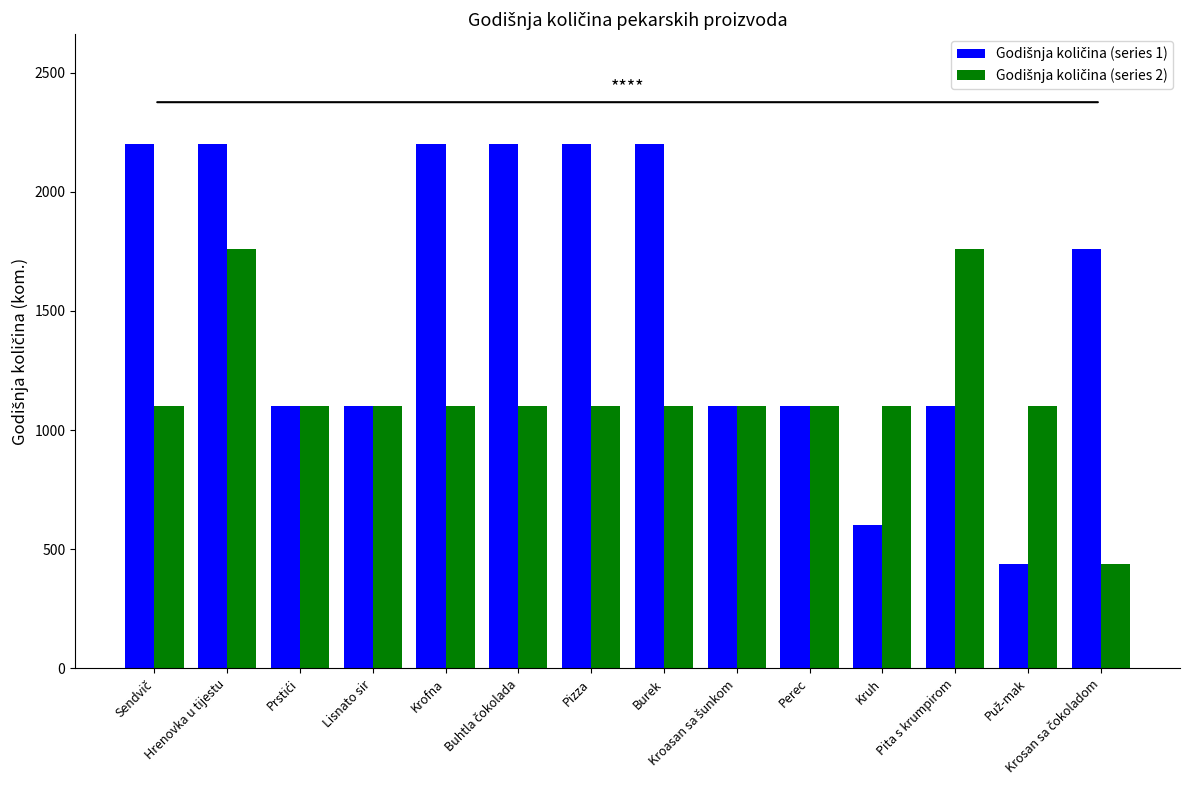

What is the minimum value shown in the chart?

440